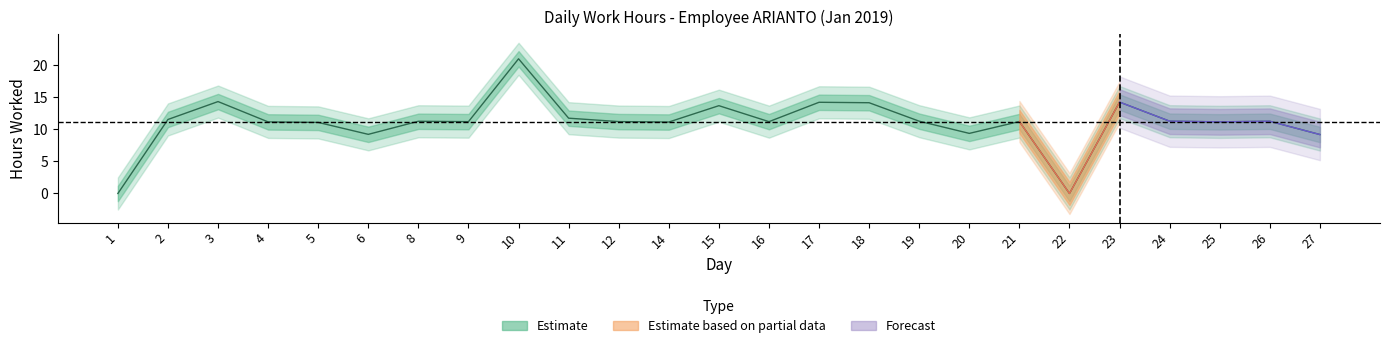

Between 15 and 9, which is larger?

15